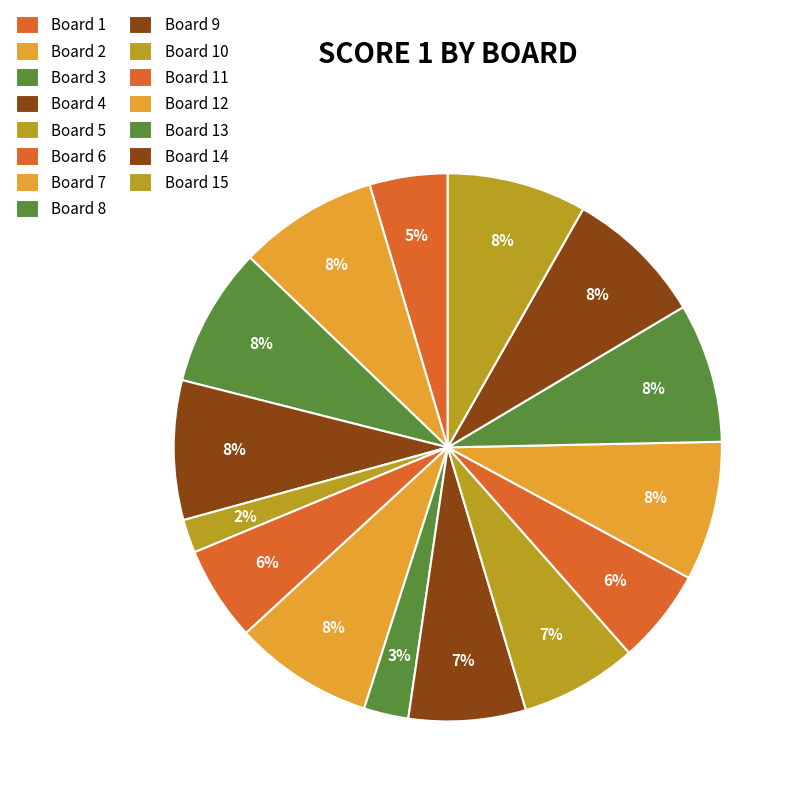

Count the number of slices in the pie.

15